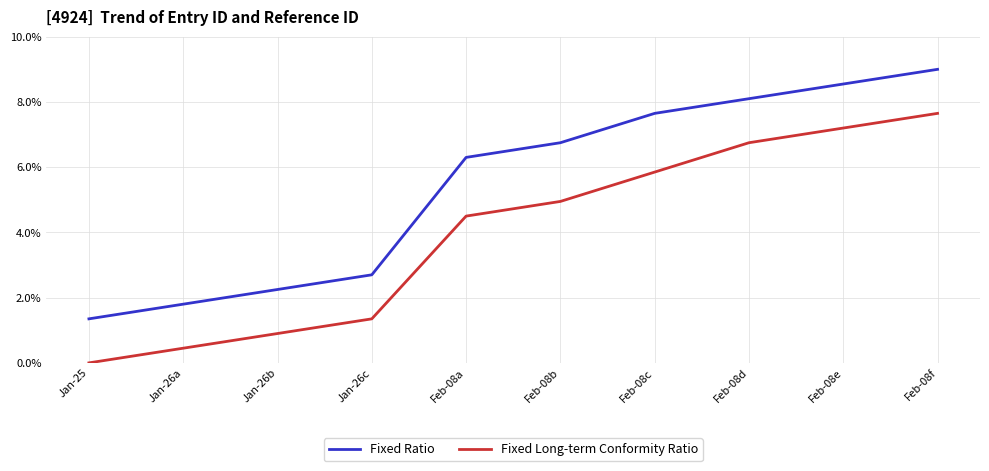

Is the value of Fixed Ratio at Jan-26b greater than the value of Fixed Long-term Conformity Ratio at Feb-08a?

No